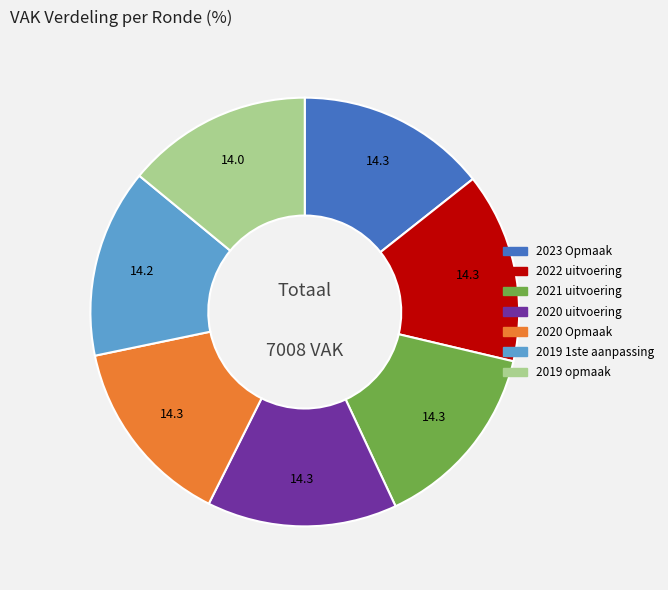

The 2021 uitvoering slice represents 29% of the pie. True or false?

False